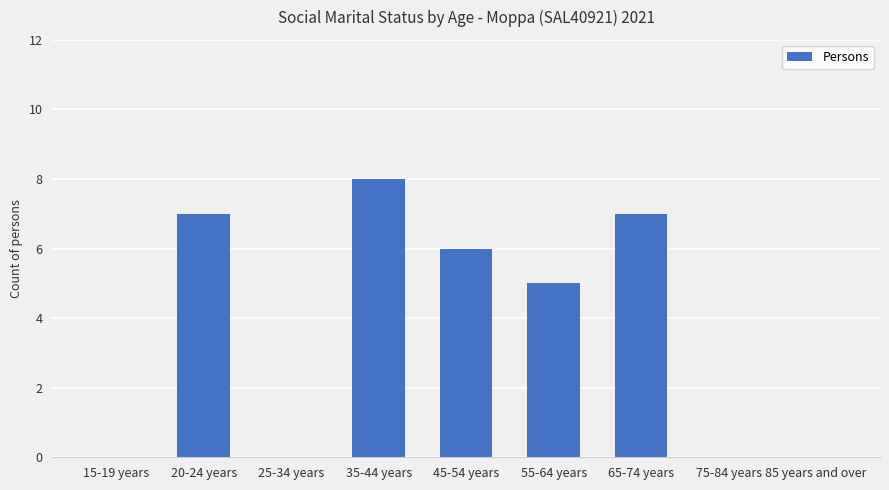

Count the number of data series in this chart.

1